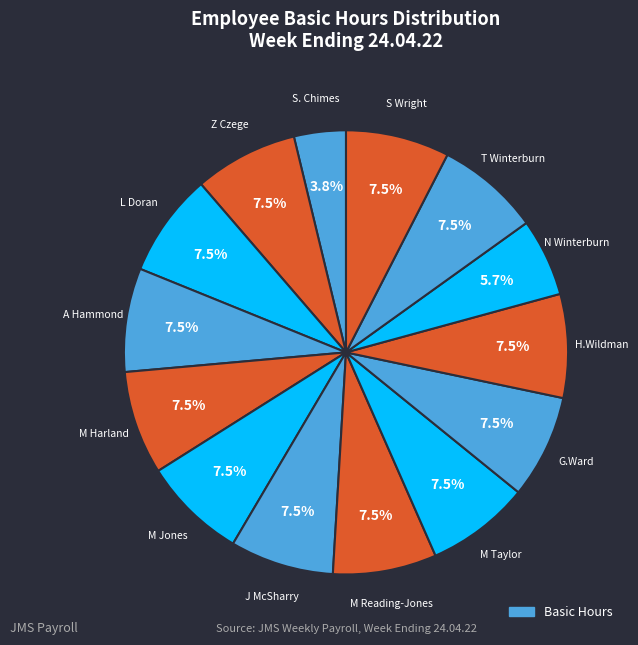

Count the number of slices in the pie.

14